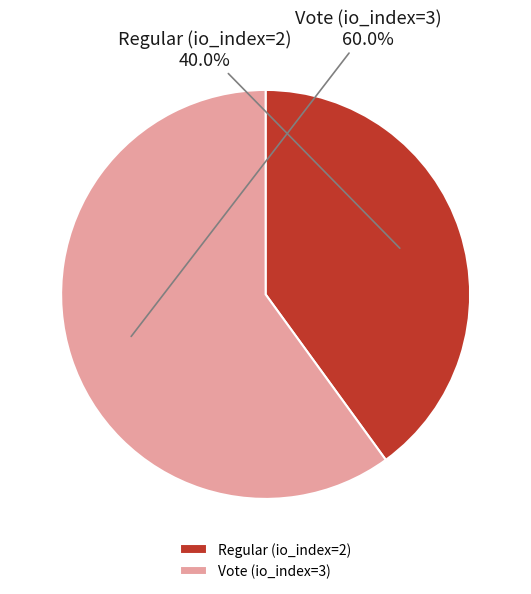

Between Regular (io_index=2) and Vote (io_index=3), which is larger?

Vote (io_index=3)